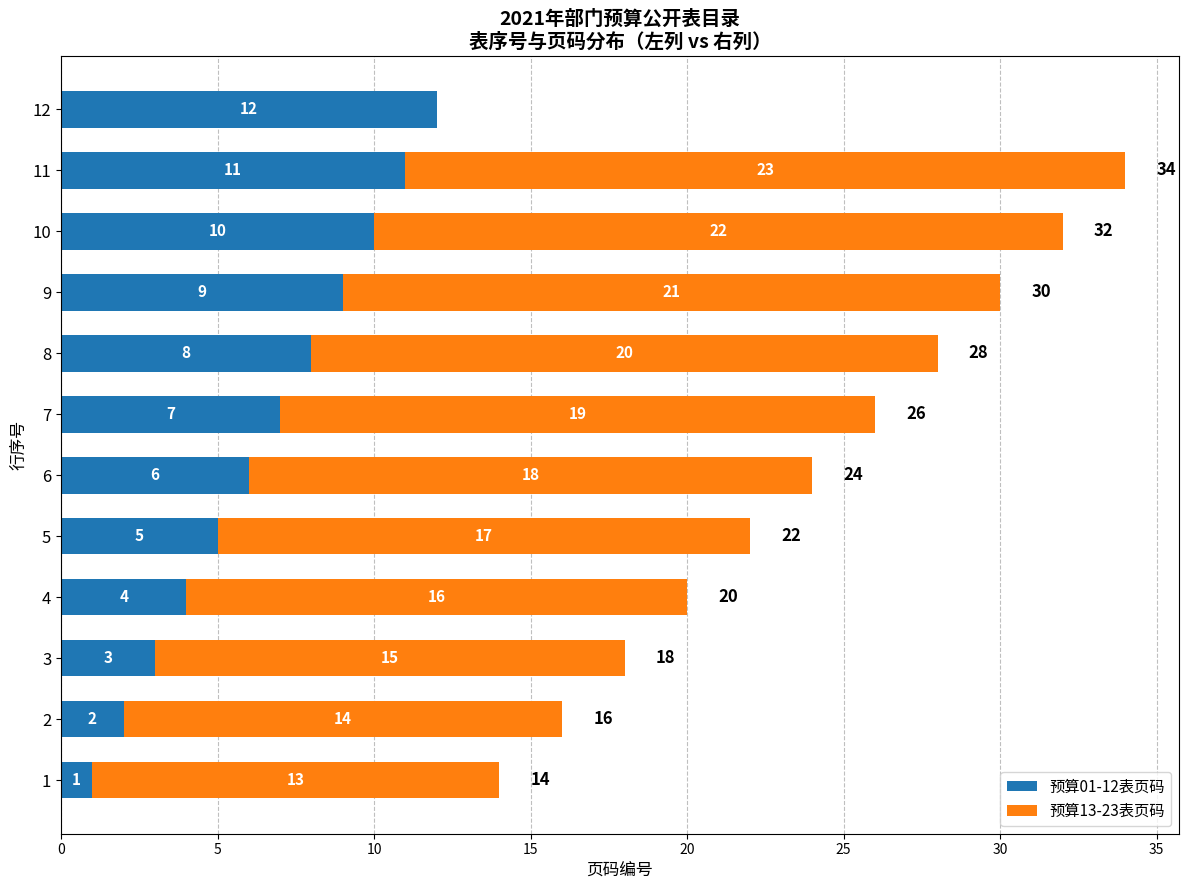

True or false: 预算01-12表页码 has a value of 9 at 9.

True